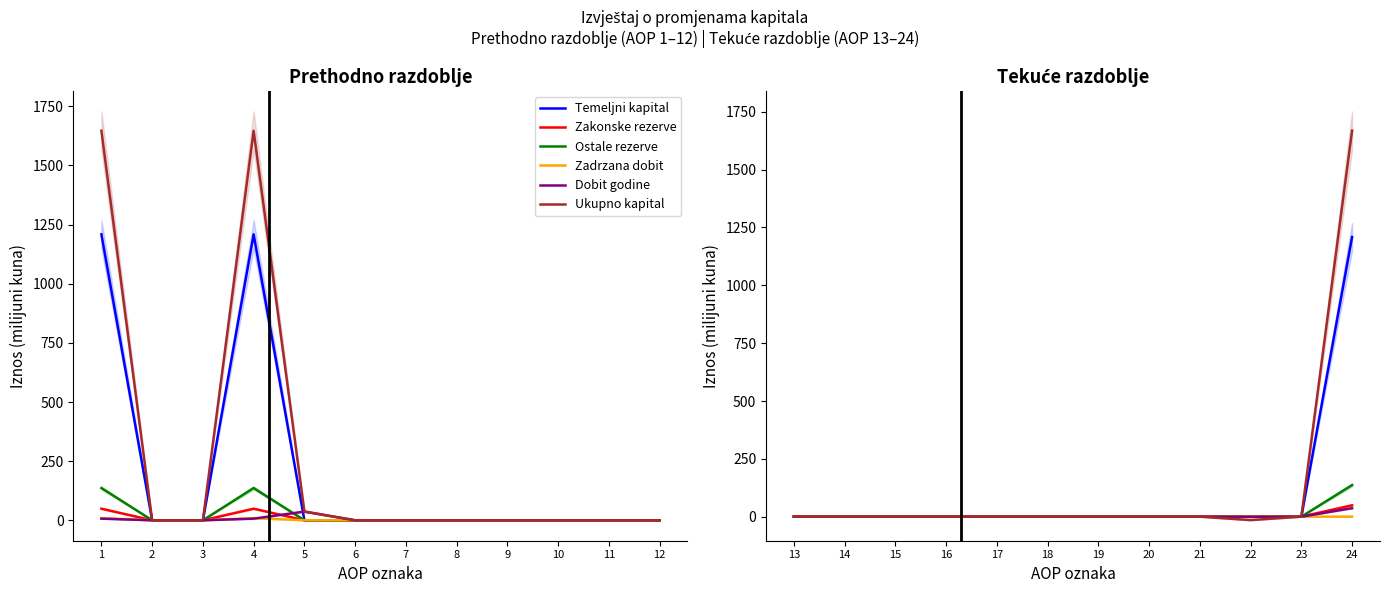

True or false: Dobit godine and Zadrzana dobit cross at least once.

False